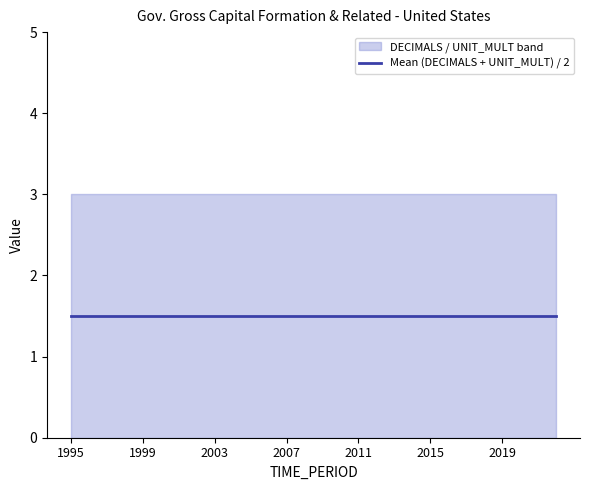

Does the chart have visible grid lines?

No